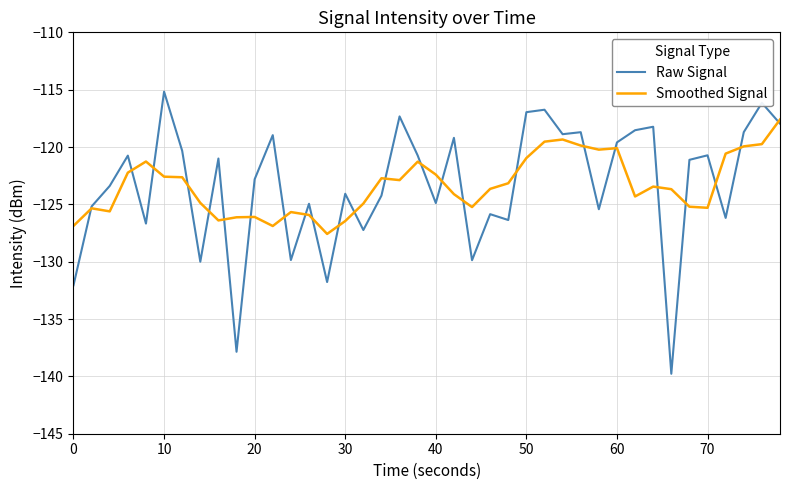

What is the sum of all Smoothed Signal values?

-4932.8